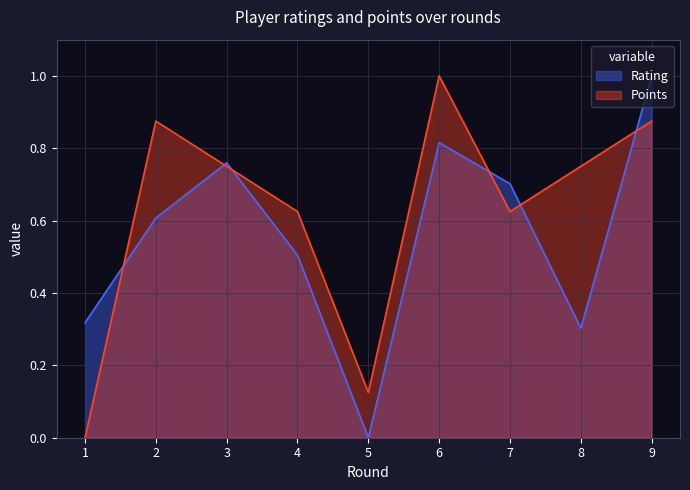

How many interior local peaks does the Points series have?

2